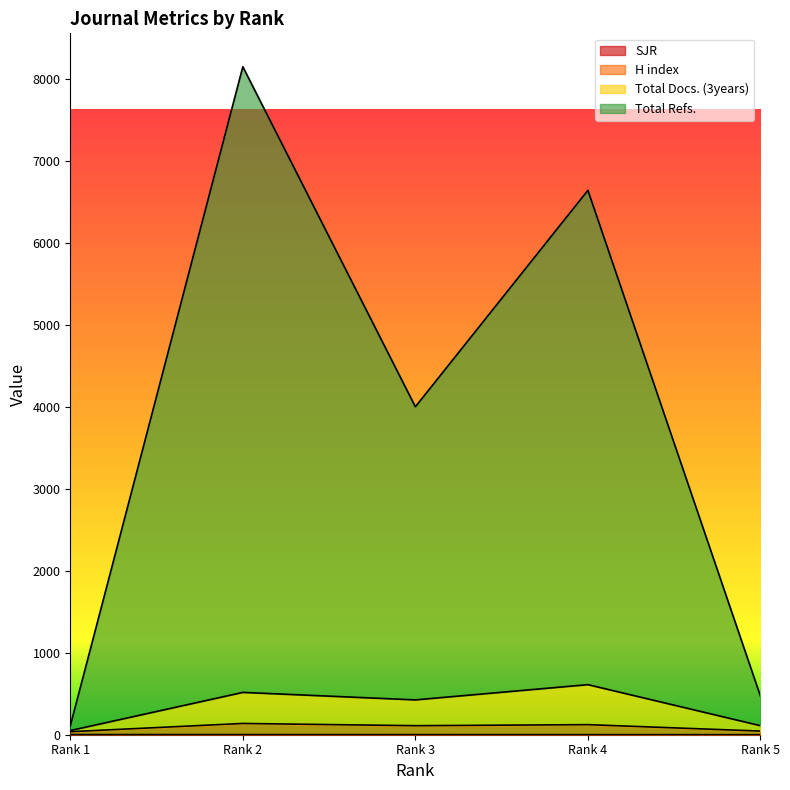

What is the spread (max minus min) of values at Rank 2?

8146.0